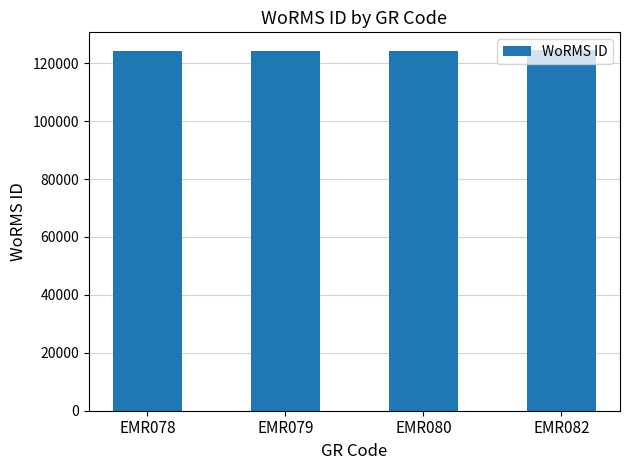

What is the value of the 1st bar from the left?

124287